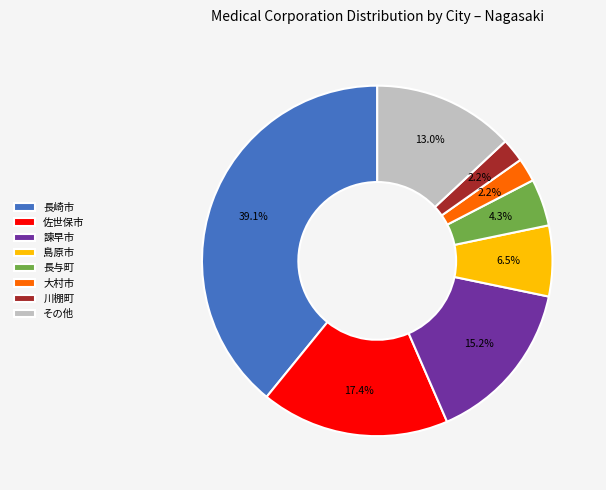

To the nearest percent, what is the combined percentage of 大村市 and 佐世保市?

20%